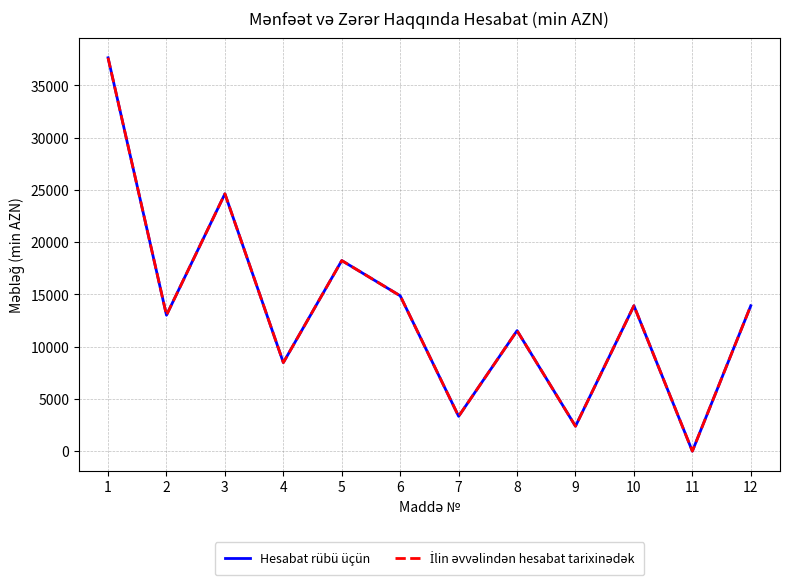

Is this an area chart (filled region under the line)?

No